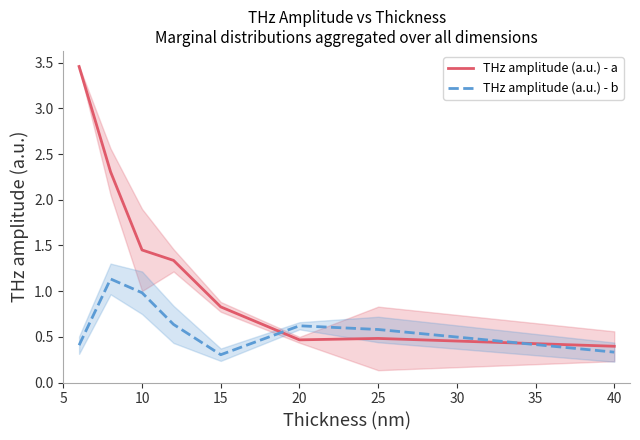

True or false: THz amplitude (a.u.) - a and THz amplitude (a.u.) - b cross at least once.

True